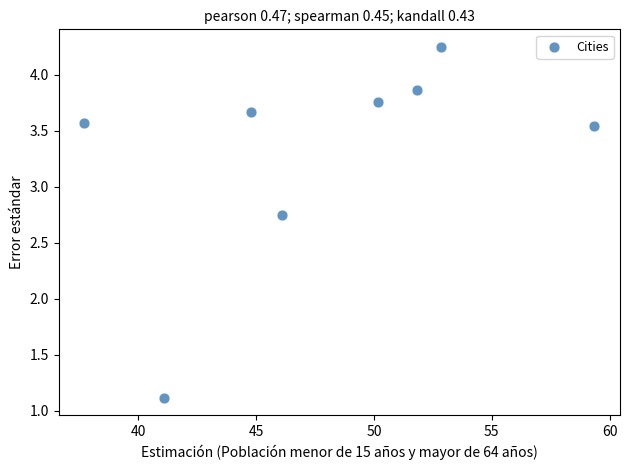

What is the range of X values (max minus min)?

21.6